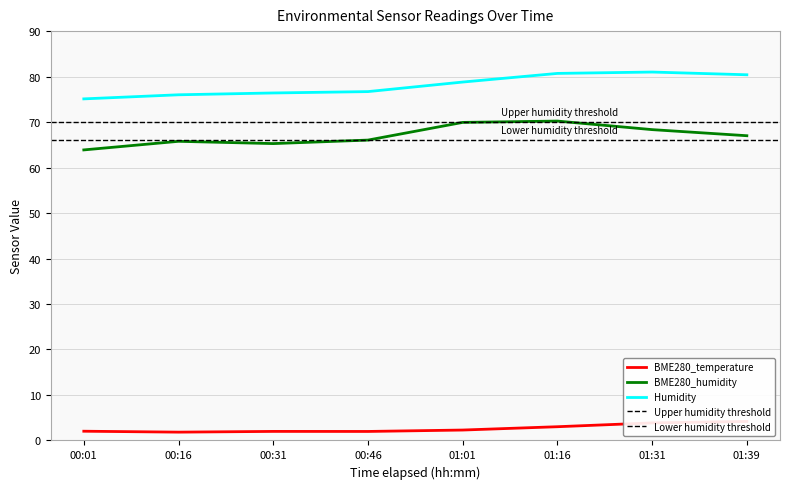

Does the chart have visible grid lines?

Yes